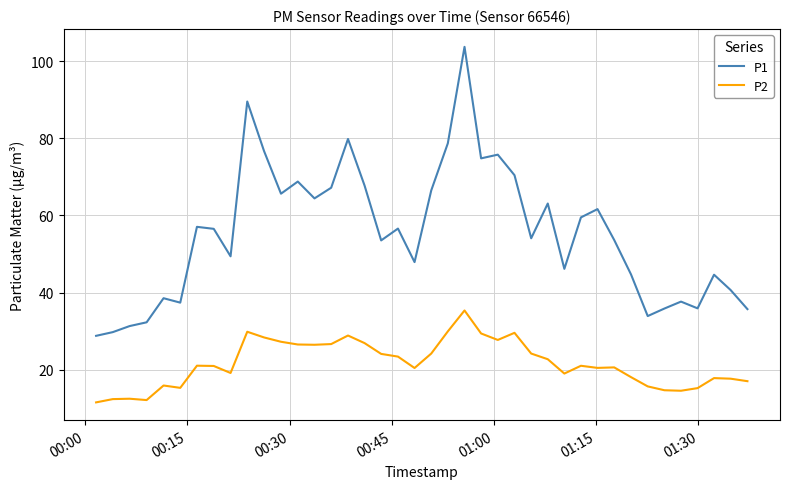

Which series has the largest range (max minus min)?

P1